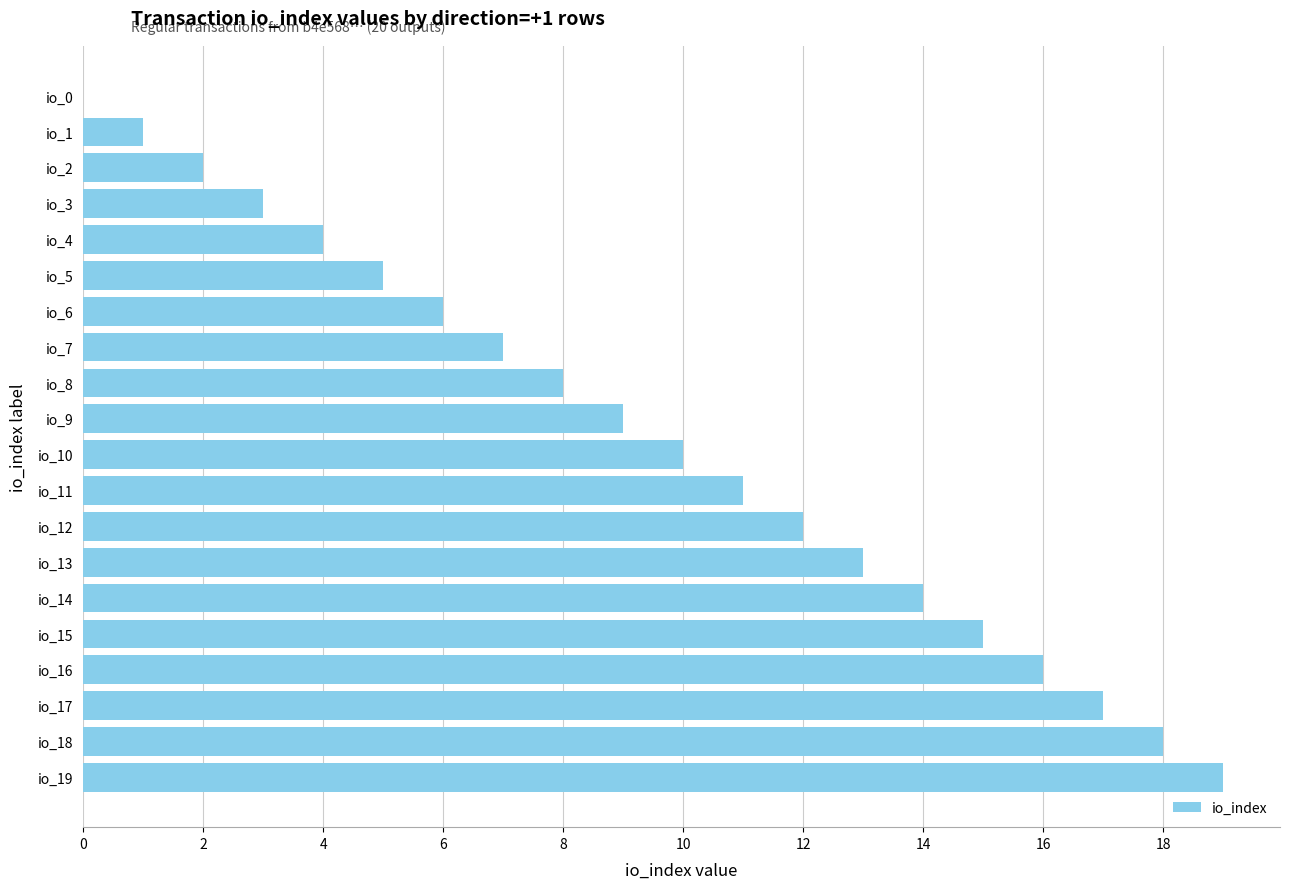

Reading bottom to top, extract all data points from this chart.

io_19=19	io_18=18	io_17=17	io_16=16	io_15=15	io_14=14	io_13=13	io_12=12	io_11=11	io_10=10	io_9=9	io_8=8	io_7=7	io_6=6	io_5=5	io_4=4	io_3=3	io_2=2	io_1=1	io_0=0